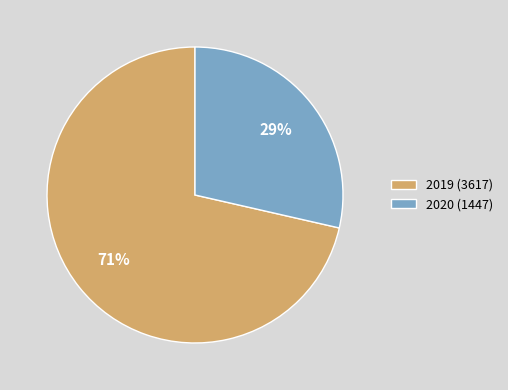

What percentage is the 2019 slice, to the nearest percent?

71%